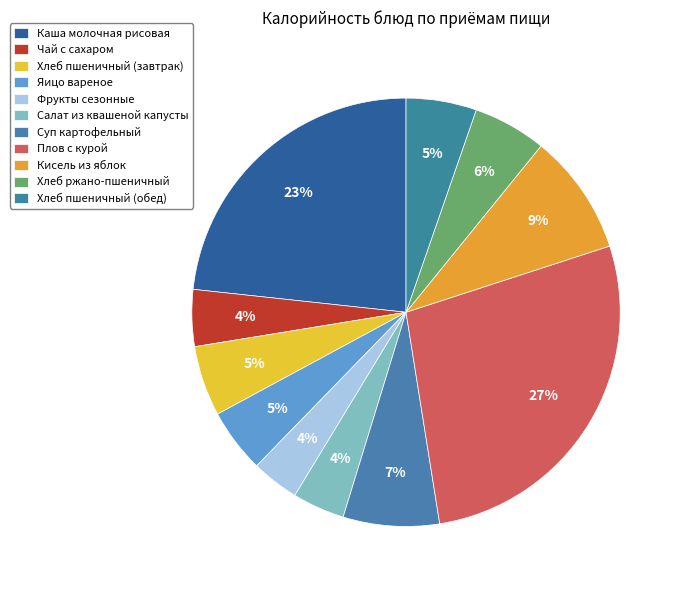

Which category has the smallest portion of the pie?

Фрукты сезонные